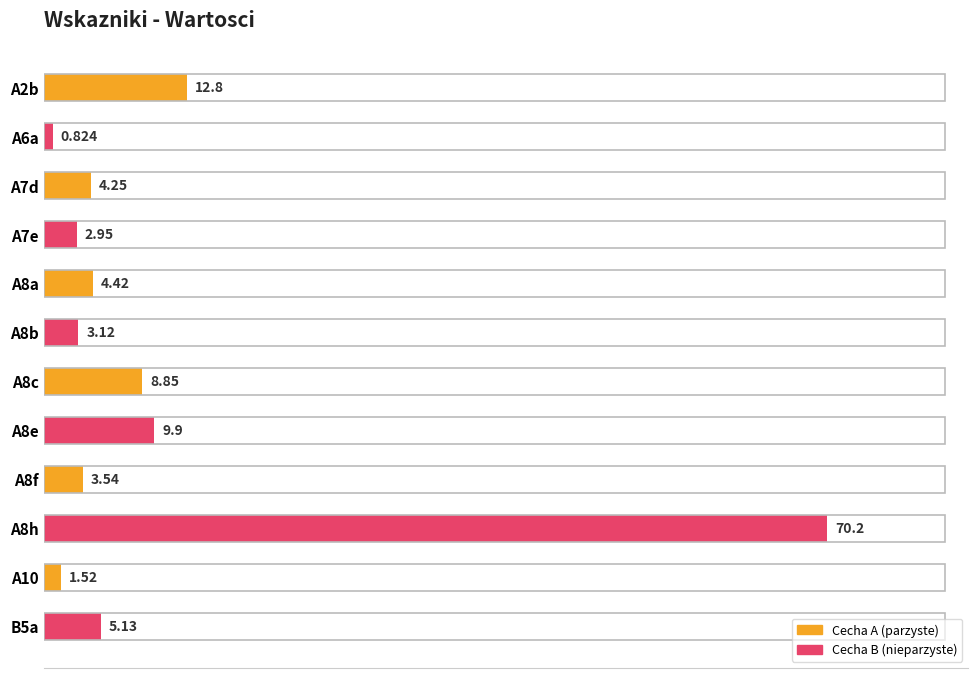

Count the number of categories in the chart.

12